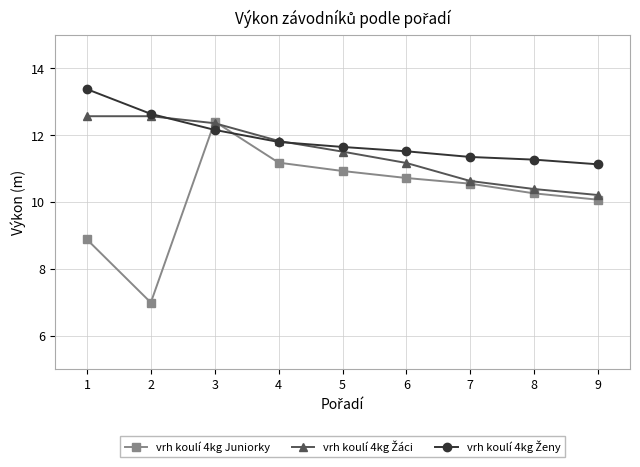

What is the spread (max minus min) of values at 5?

0.7